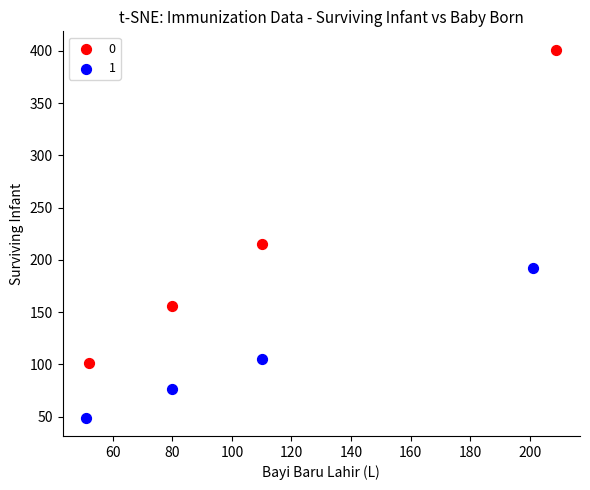

What are all the series names shown in the legend?

0, 1